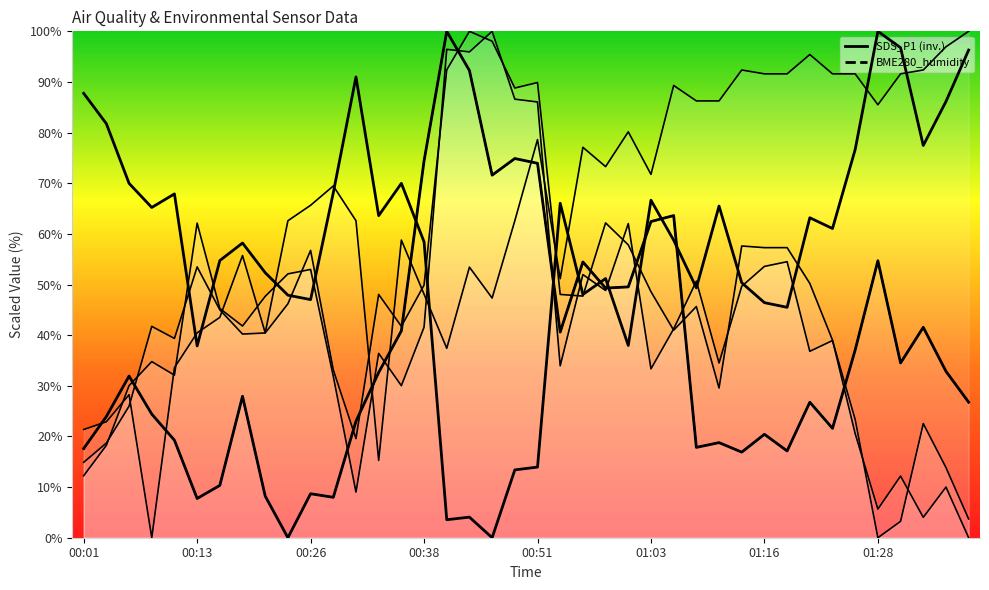

Rank the series at 00:36 from lowest to highest value.

SDS_P1, BME280_humidity, SDS_P2, BME280_temperature